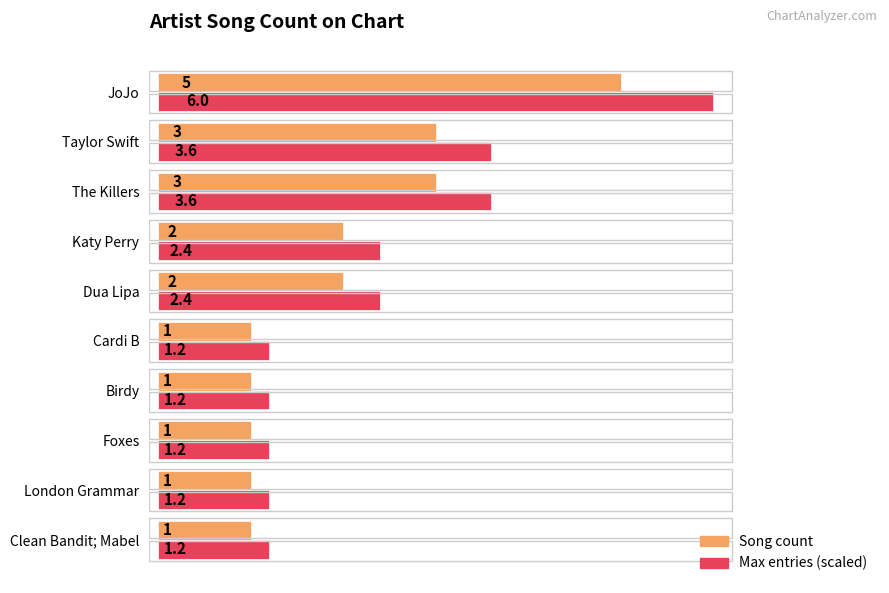

What is the difference between the maximum and second lowest values in the Song count series?

4.0